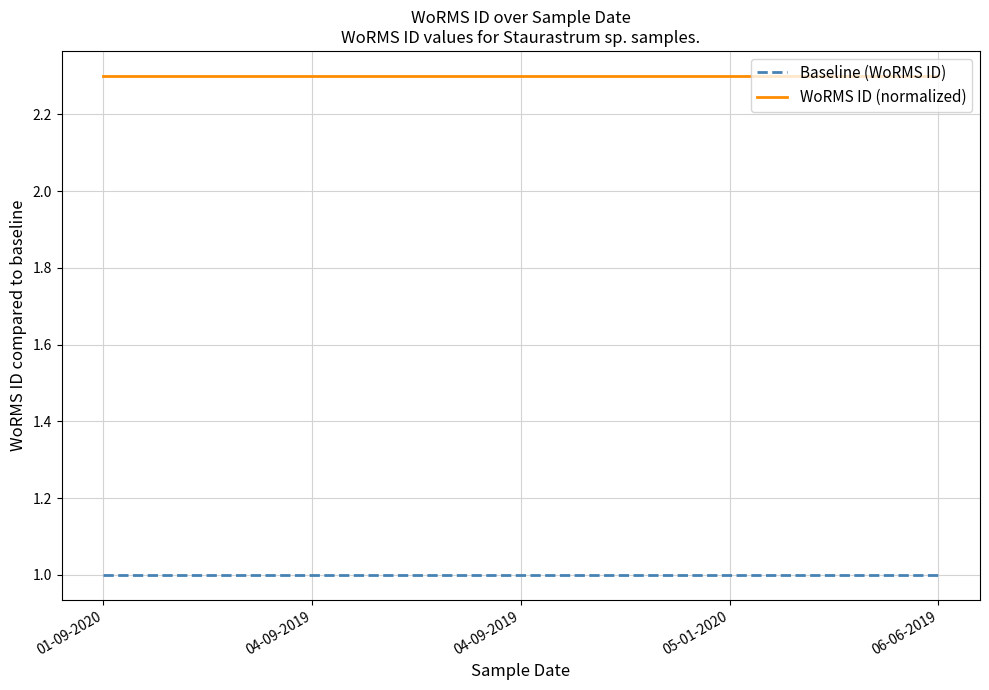

What is the total value across all series at 04-09-2019?

3.3